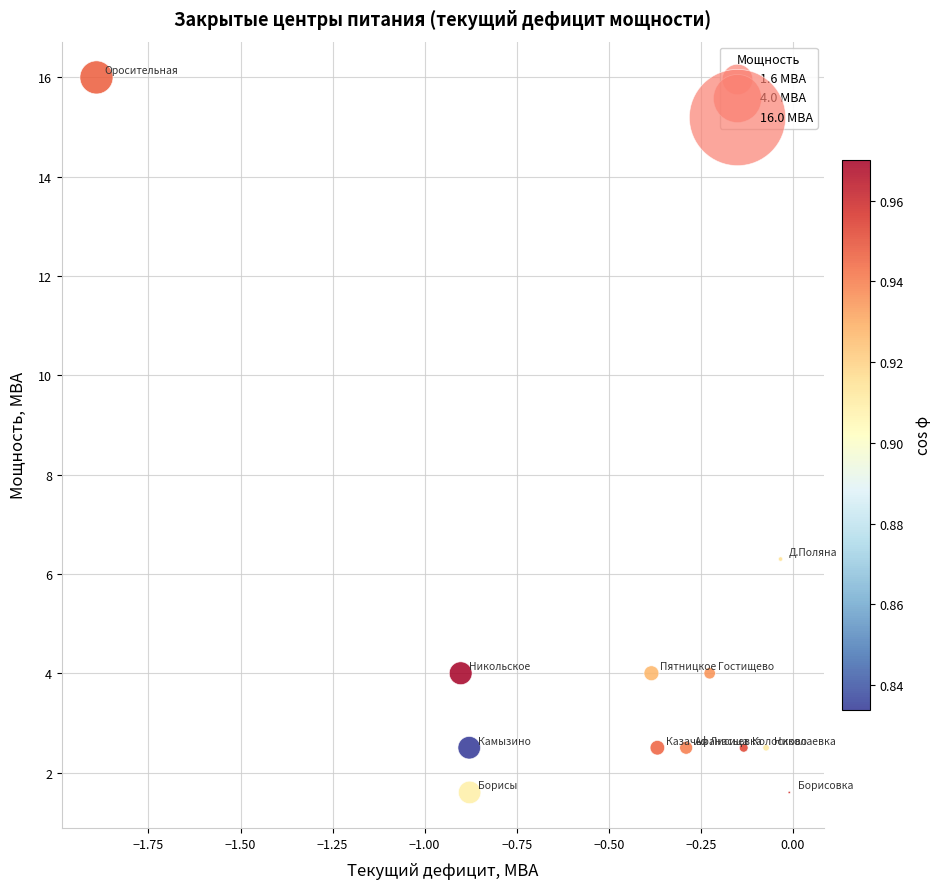

What is the average X value?

-0.5